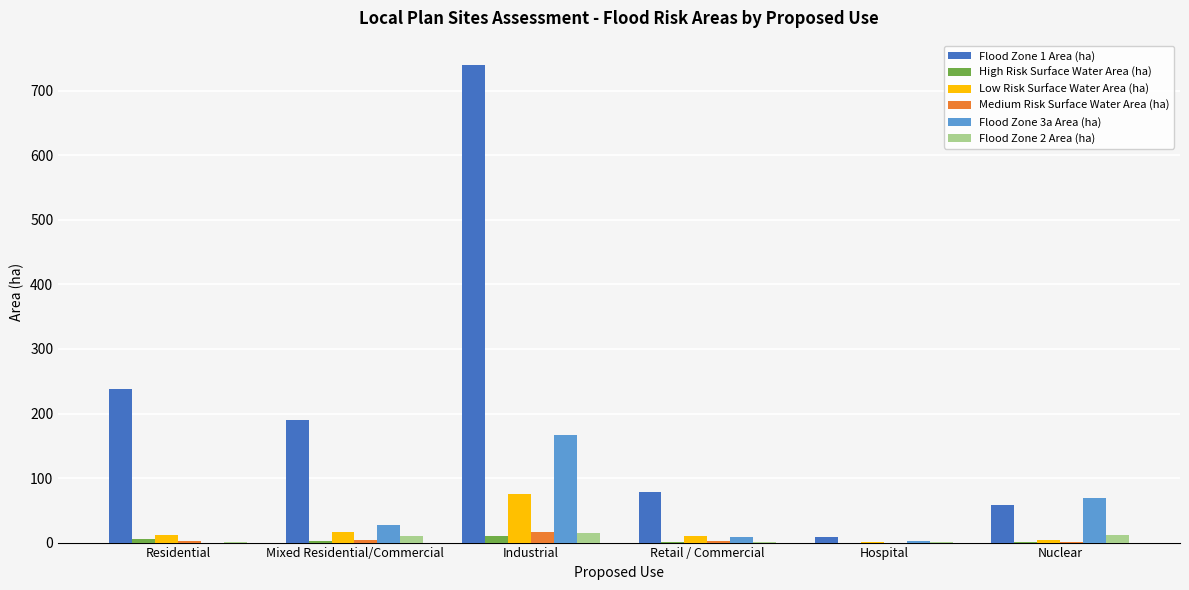

What is the sum of all High Risk Surface Water Area (ha) values?

19.3